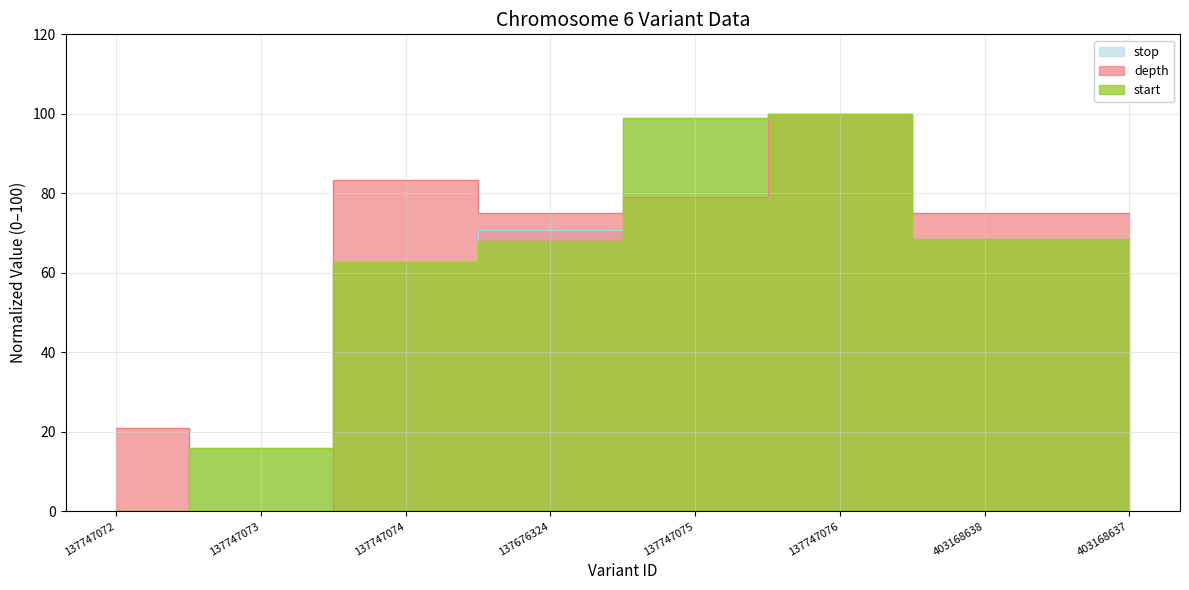

Where is the first local maximum for stop?

137747076